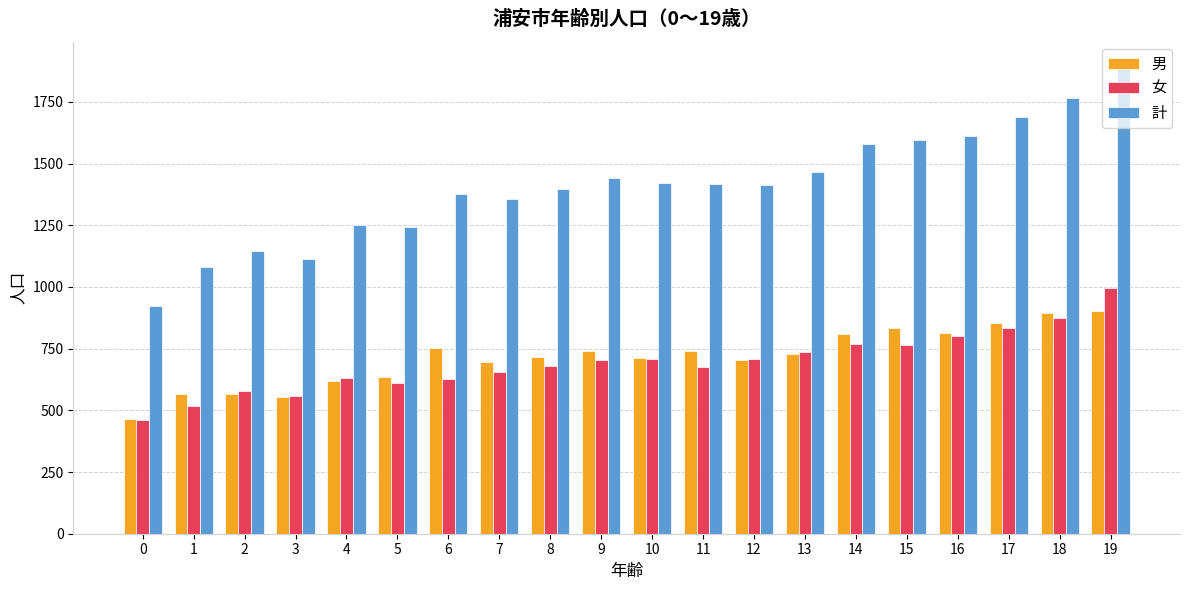

What are all the series names shown in the legend?

男, 女, 計